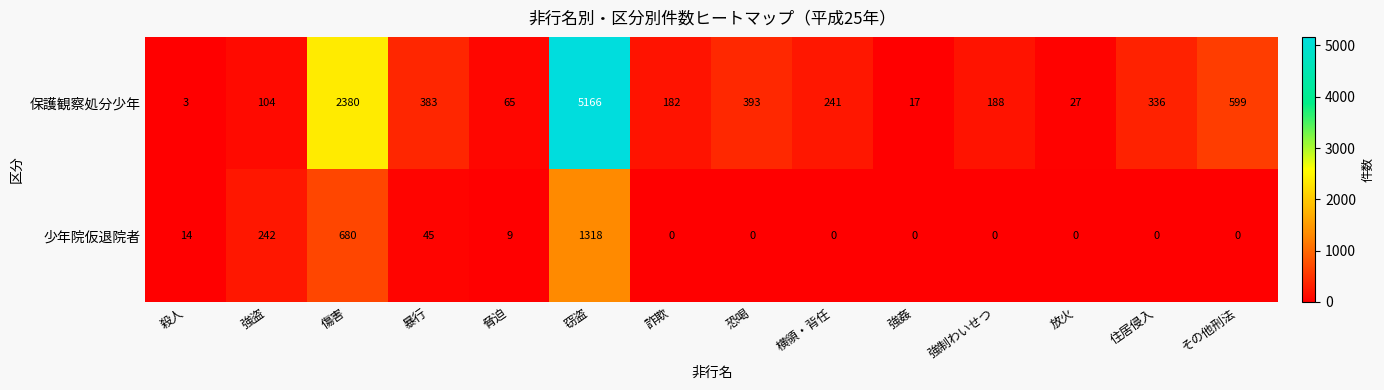

The value of 少年院仮退院者 at 放火 is 0. True or false?

True